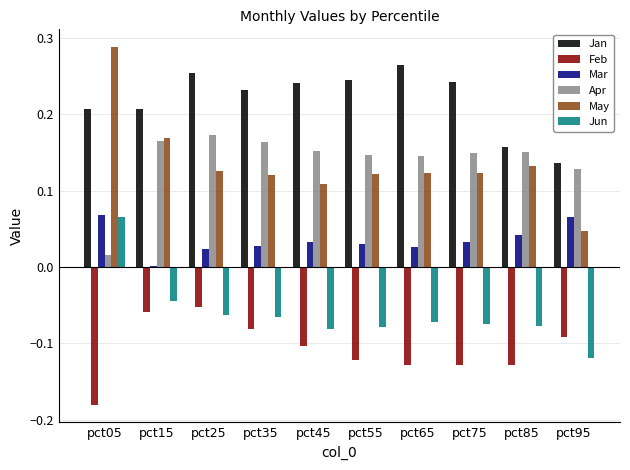

Is it true that Jun equals -0.1 at pct65?

True